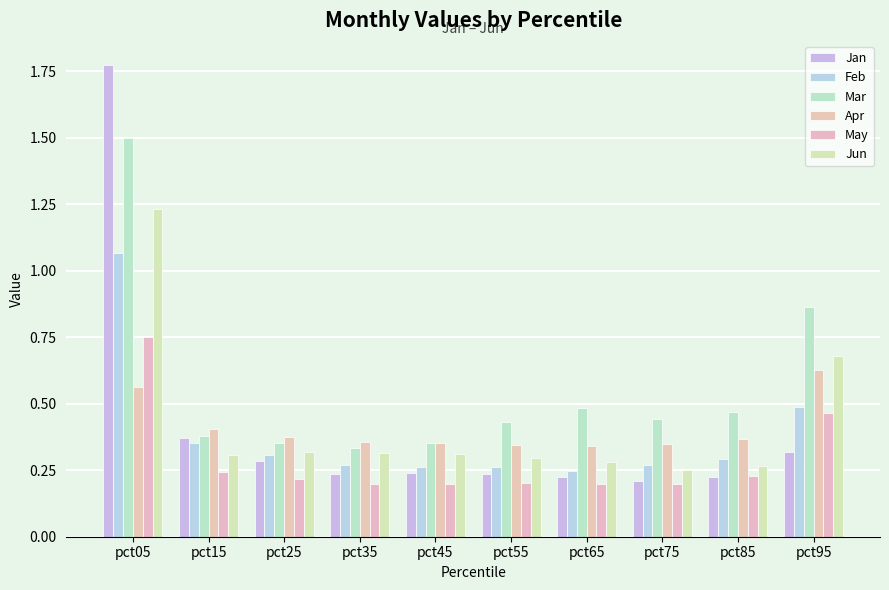

Which series has the largest total across all categories?

Mar